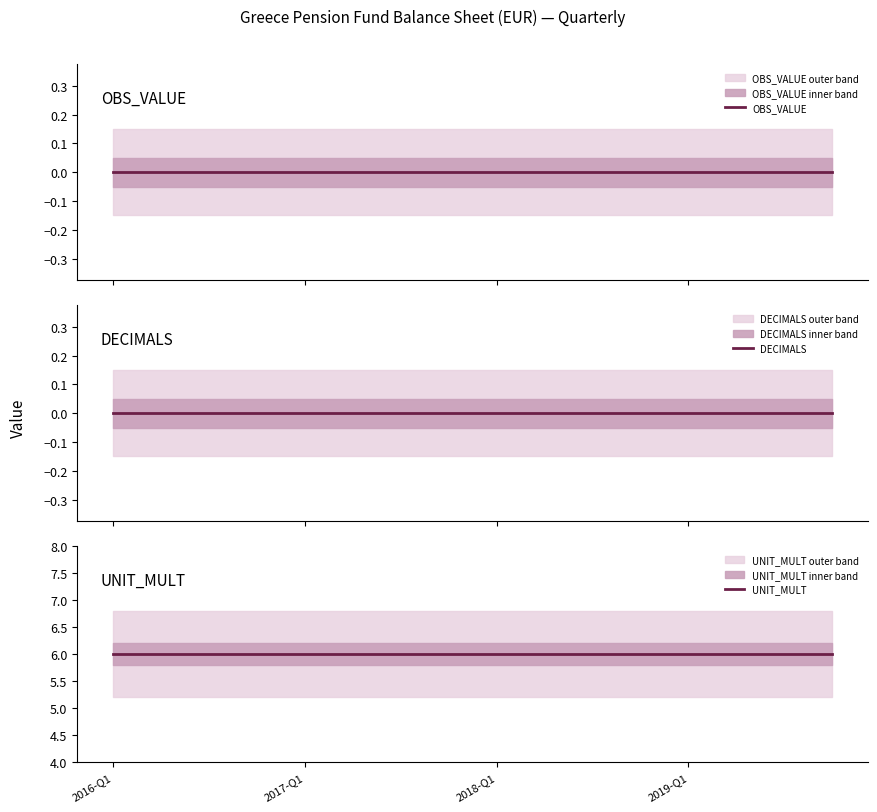

At which label is OBS_VALUE closest to 0?

2016-Q1